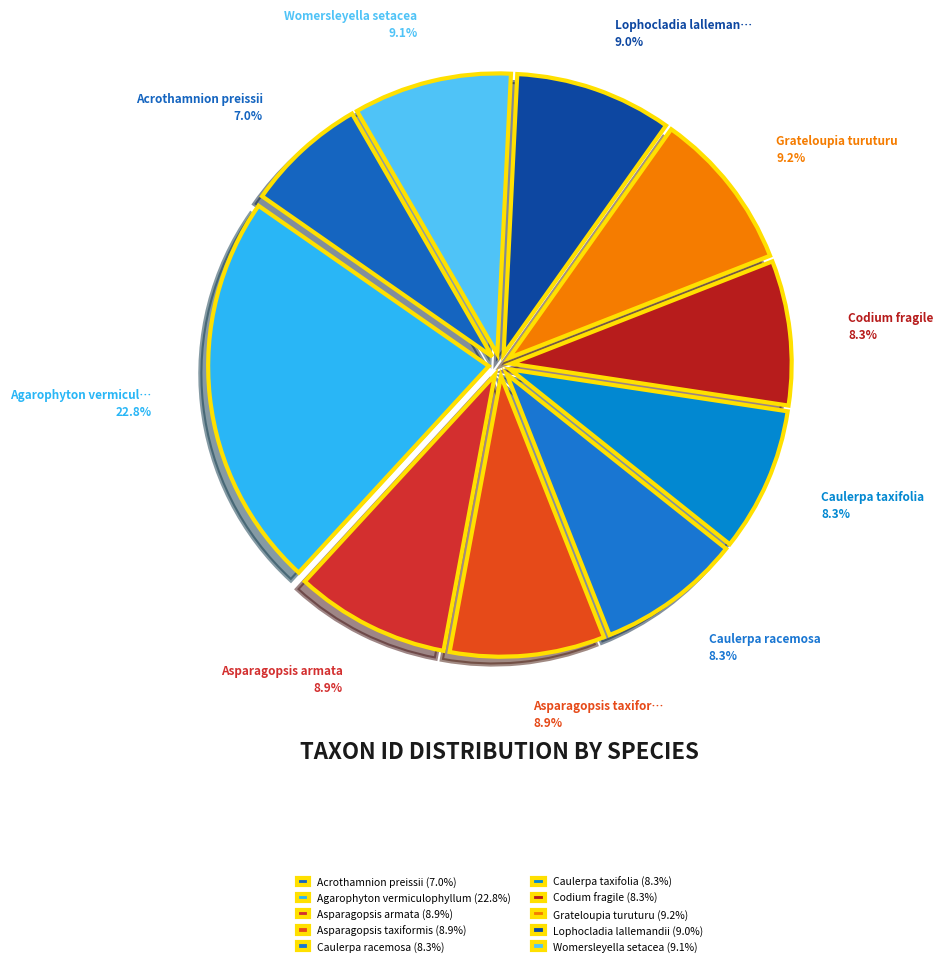

How much of the chart is everything except Acrothamnion preissii?

93.0%